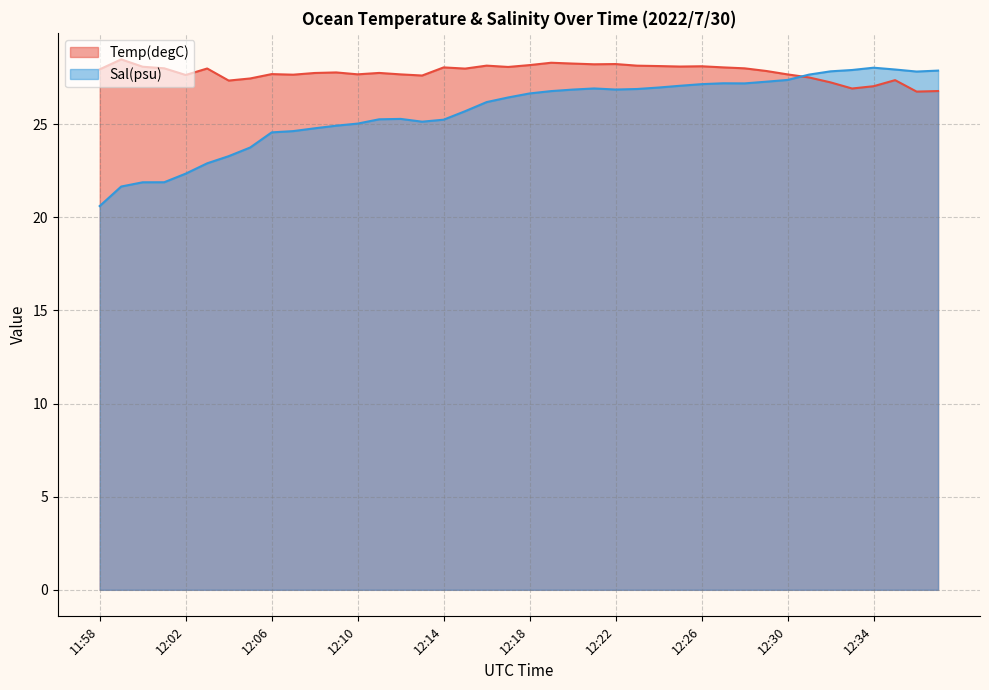

What are all the series names shown in the legend?

Temp(degC), Sal(psu)